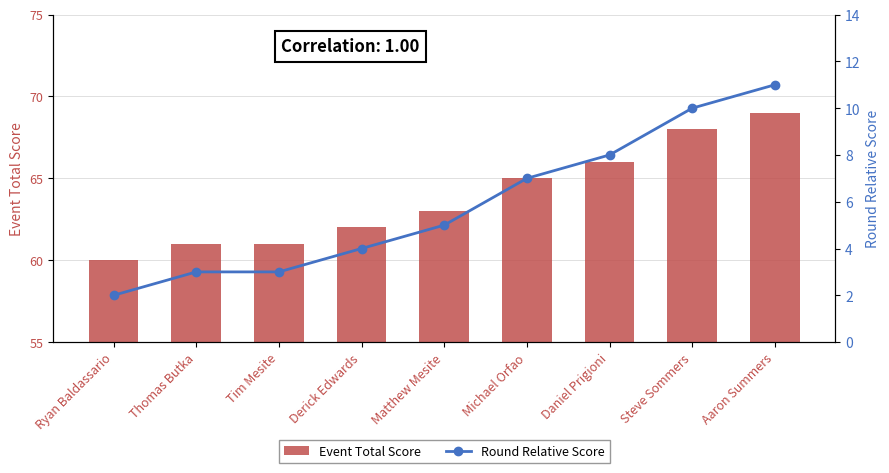

Which series changed the most between Thomas Butka and Matthew Mesite?

Event Total Score